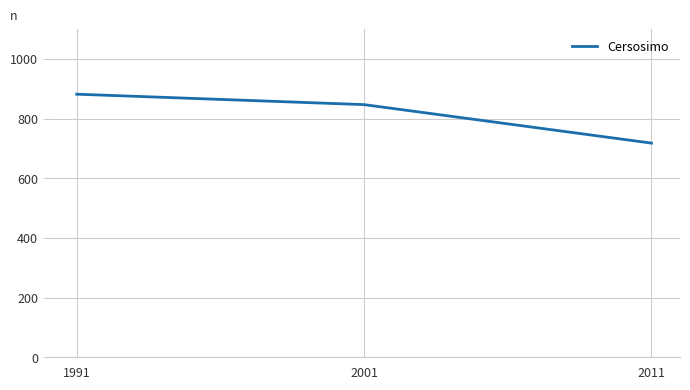

The chart shows a value of 882 at 1991. True or false?

True